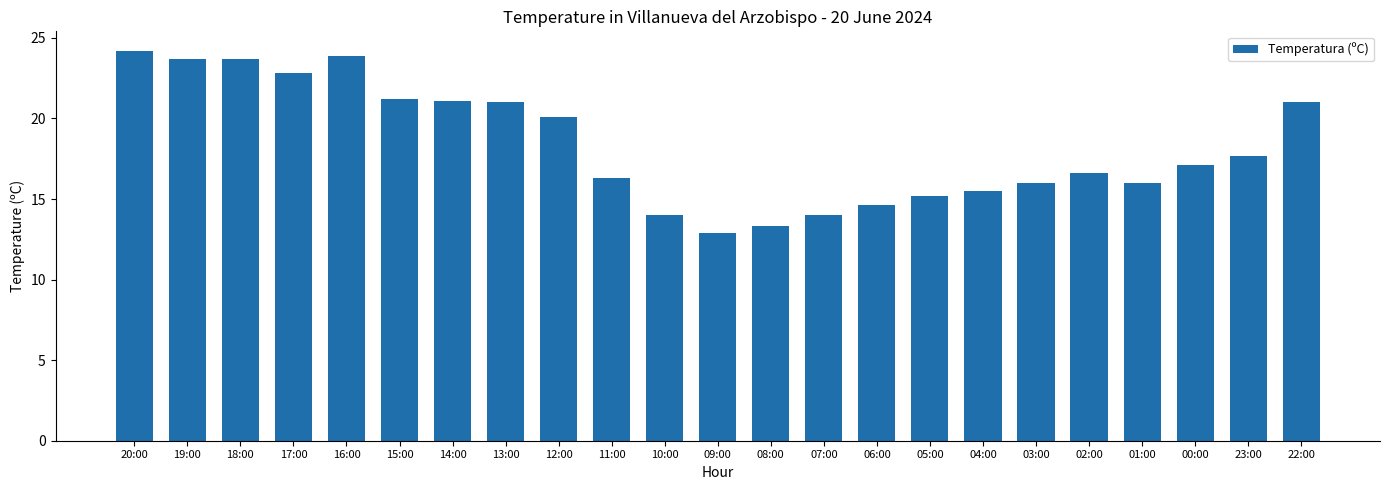

At which label is the value closest to 18?

23:00